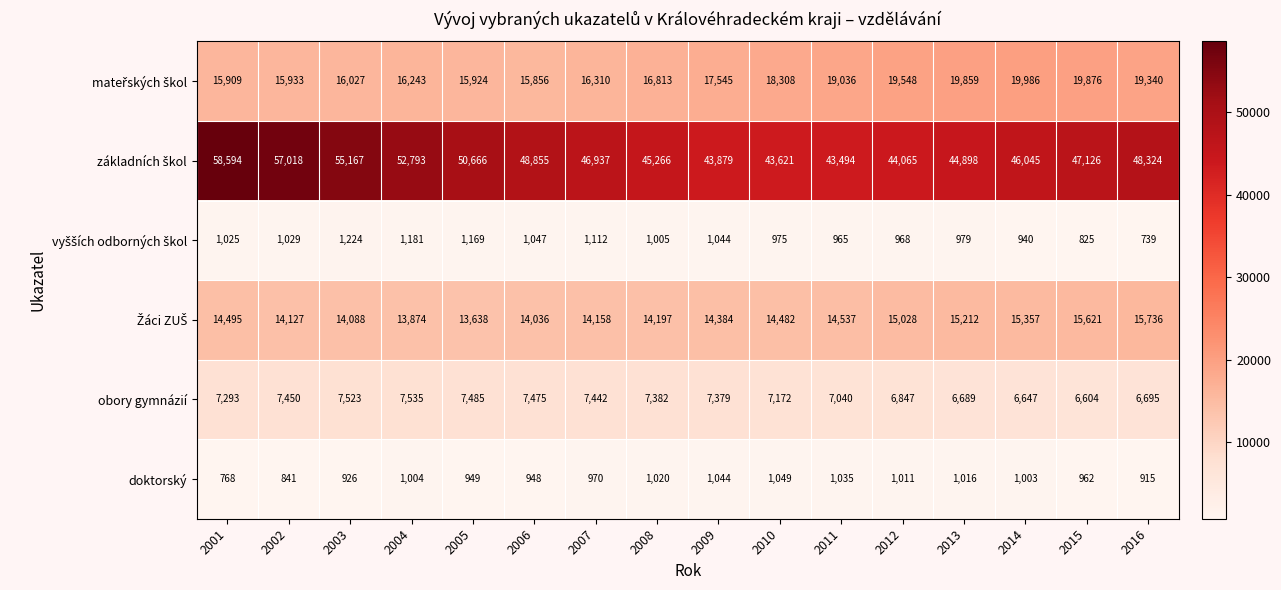

At which category is the sum across all series the highest?

2001